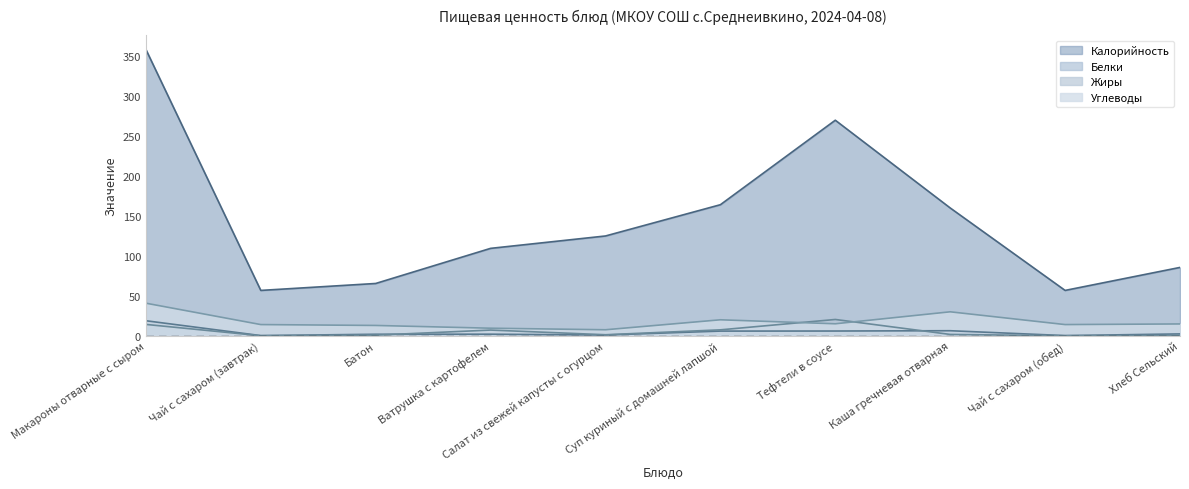

At how many categories does at least one series exceed 46?

10